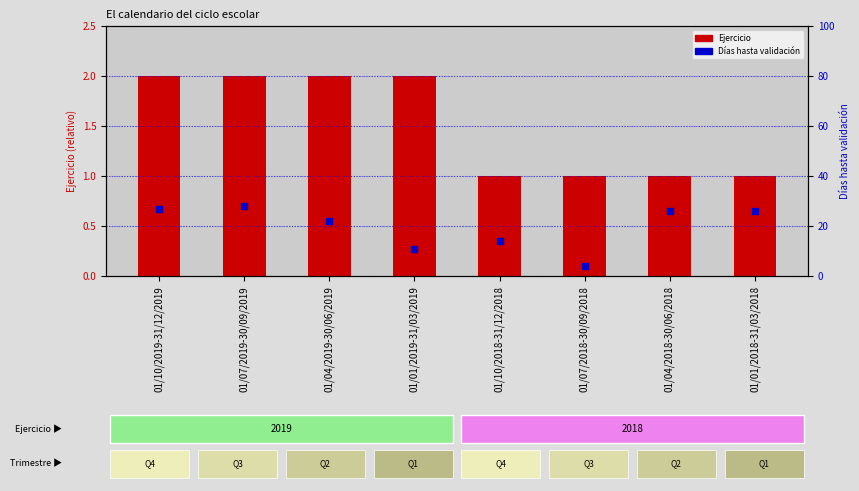

Is the value of Ejercicio at 01/01/2018-31/03/2018 greater than the value of Días hasta validación at 01/07/2018-30/09/2018?

No